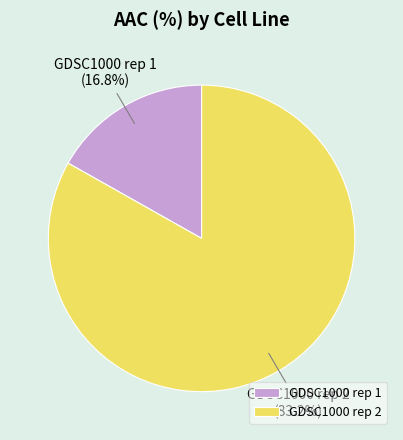

Which slice represents more than half of the pie?

GDSC1000 rep 2